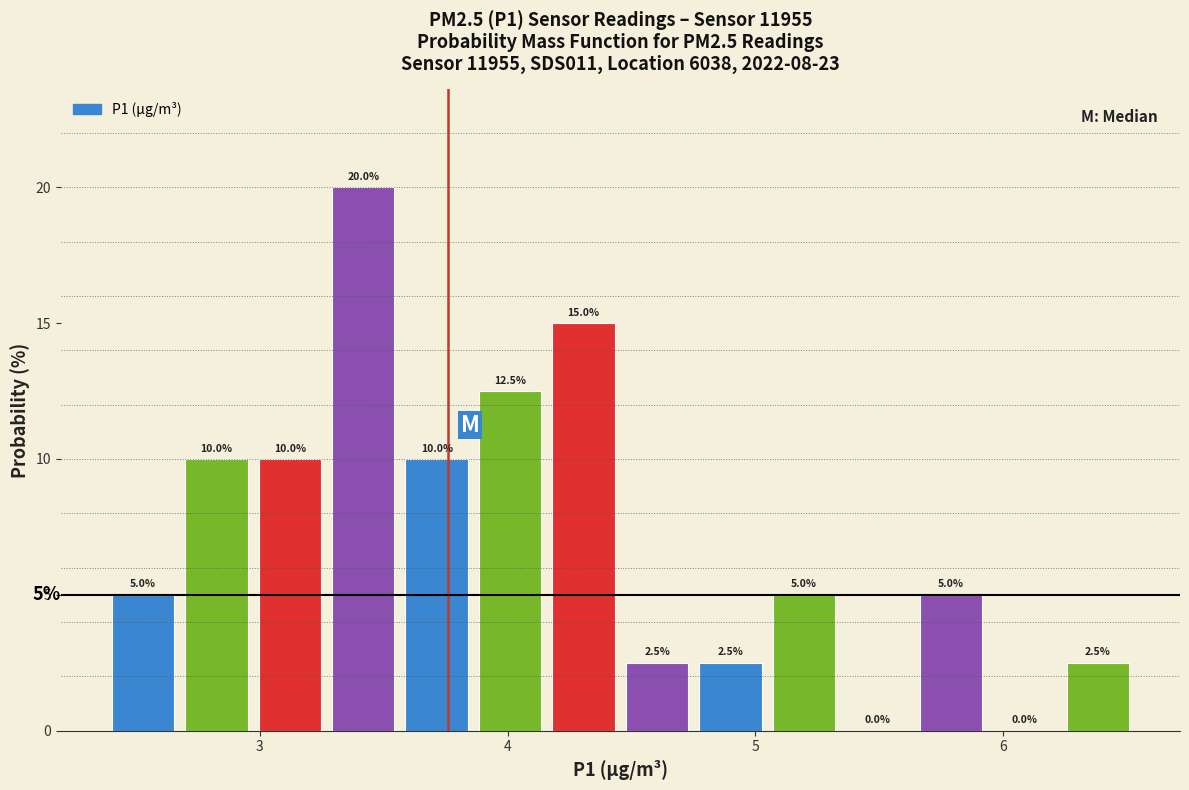

Read against the x-axis, roughly where is the centre of the tallest bar?

3.4